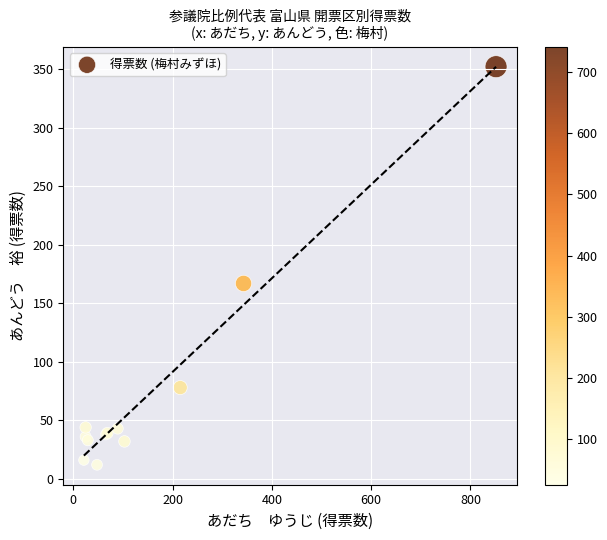

What Y value in the scatter plot is closest to 182?

167.0